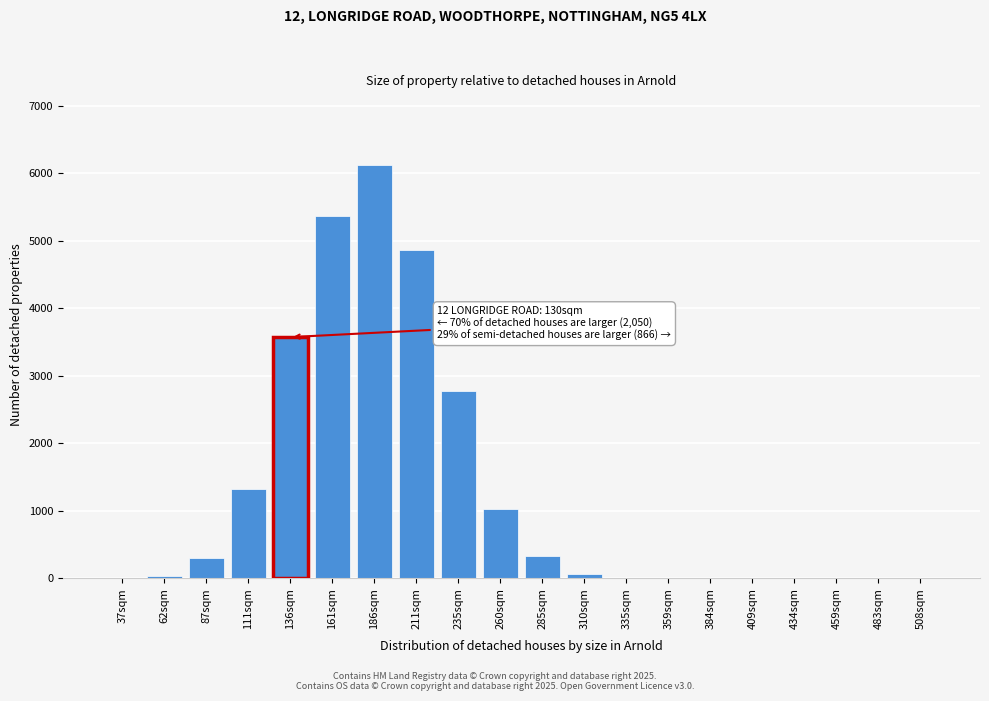

What is the change in value from 136sqm to 459sqm?

-3570